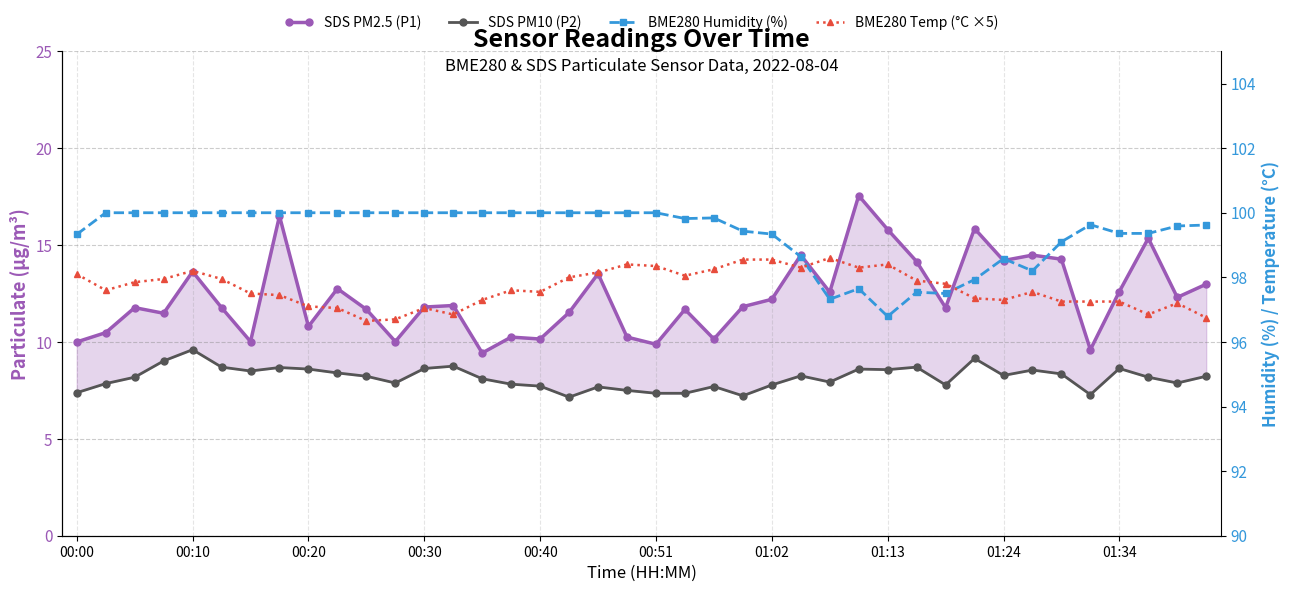

Reading left to right, extract all data points from this chart.

SDS PM2.5 (P1): 10.0	10.5	11.8	11.5	13.6	11.8	10.0	16.5	10.8	12.8	11.7	10.0	11.8	11.9	9.4	10.2	10.2	11.5	13.5	10.2	9.9	11.7	10.2	11.8	12.2	14.5	12.6	17.6	15.8	14.2	11.8	15.8	14.2	14.5	14.3	9.6	12.6	15.3	12.3	13.0
SDS PM10 (P2): 7.4	7.8	8.2	9.0	9.6	8.7	8.5	8.7	8.6	8.4	8.2	7.9	8.6	8.8	8.1	7.8	7.7	7.2	7.7	7.5	7.3	7.3	7.7	7.2	7.8	8.2	7.9	8.6	8.6	8.7	7.8	9.2	8.3	8.6	8.3	7.3	8.6	8.2	7.9	8.2
BME280 Humidity (%): 99.3	100.0	100.0	100.0	100.0	100.0	100.0	100.0	100.0	100.0	100.0	100.0	100.0	100.0	100.0	100.0	100.0	100.0	100.0	100.0	100.0	99.8	99.8	99.4	99.3	98.6	97.3	97.7	96.8	97.5	97.5	97.9	98.6	98.2	99.1	99.6	99.4	99.4	99.6	99.6
BME280 Temp (°C ×5): 98.1	97.6	97.8	98.0	98.2	98.0	97.5	97.4	97.1	97.0	96.6	96.7	97.0	96.9	97.3	97.6	97.6	98.0	98.1	98.4	98.4	98.0	98.2	98.6	98.6	98.3	98.6	98.3	98.4	97.9	97.8	97.3	97.3	97.6	97.2	97.2	97.2	96.9	97.2	96.8